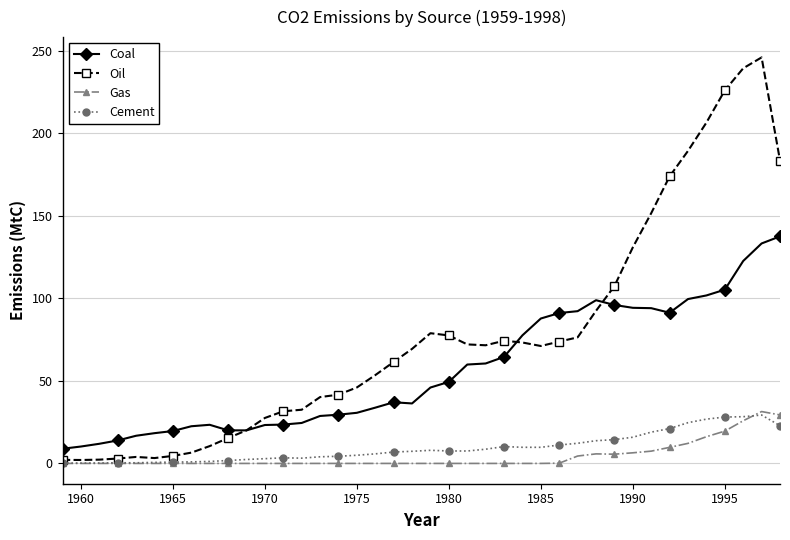

Which series has the largest range (max minus min)?

Oil